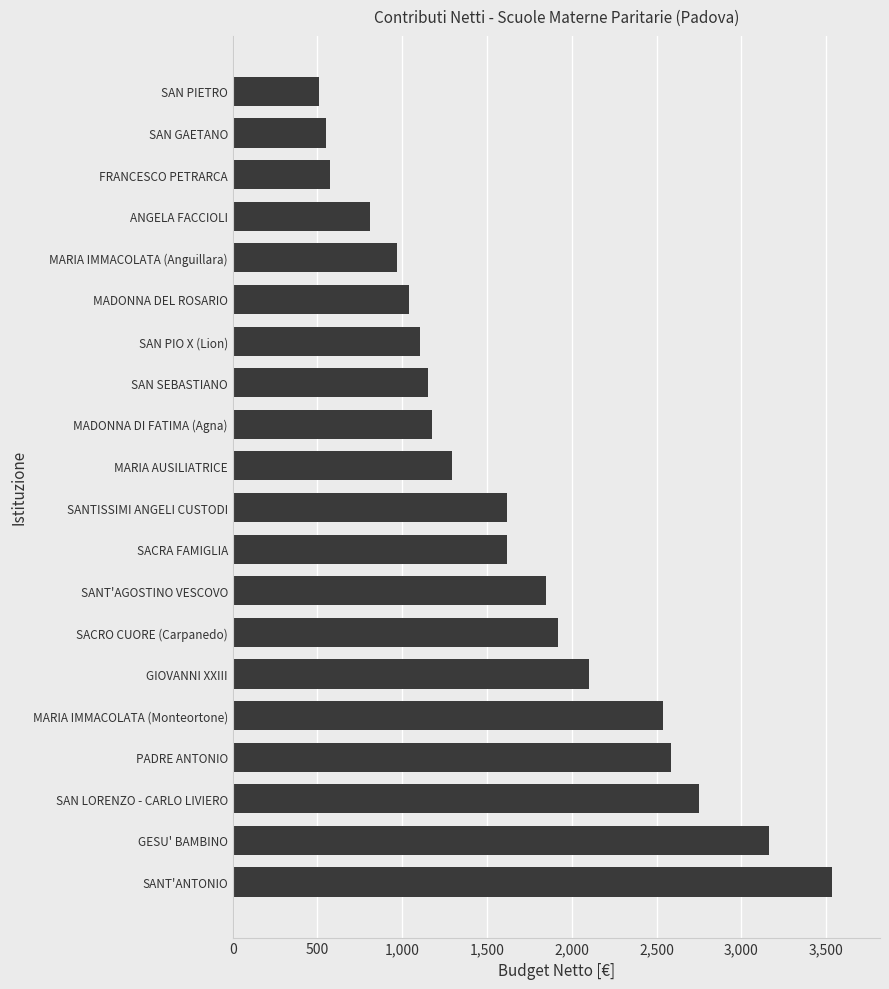

What is the average value?

1642.9